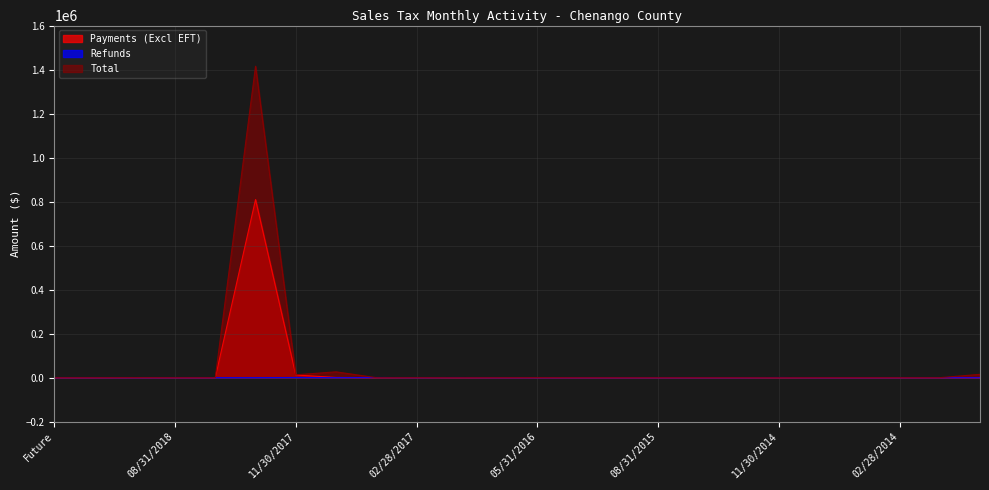

What is the sum of all Total values?

1470639.8